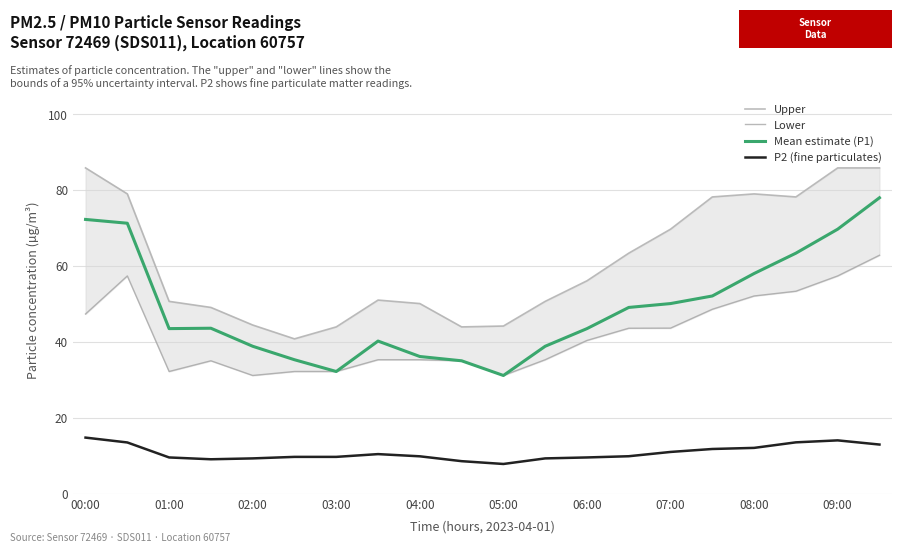

True or false: Mean estimate (P1) and P2 (fine particulates) cross at least once.

False